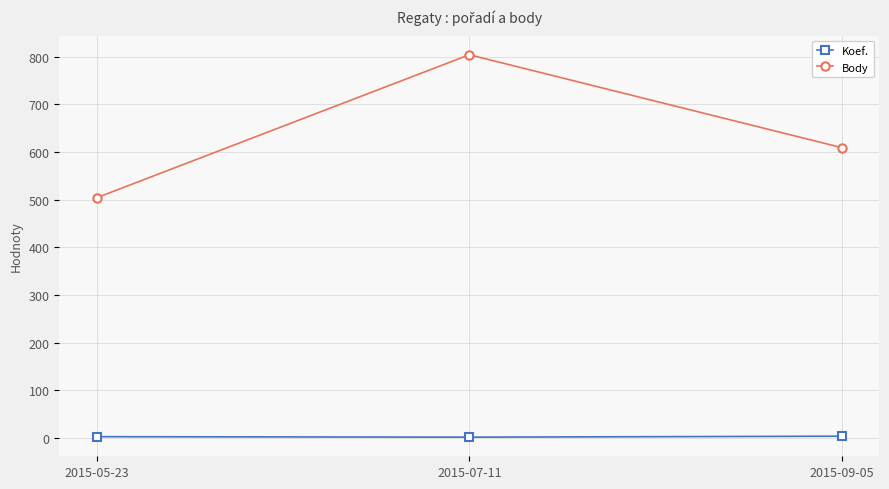

What is the label of the 2nd point from the right?

2015-07-11